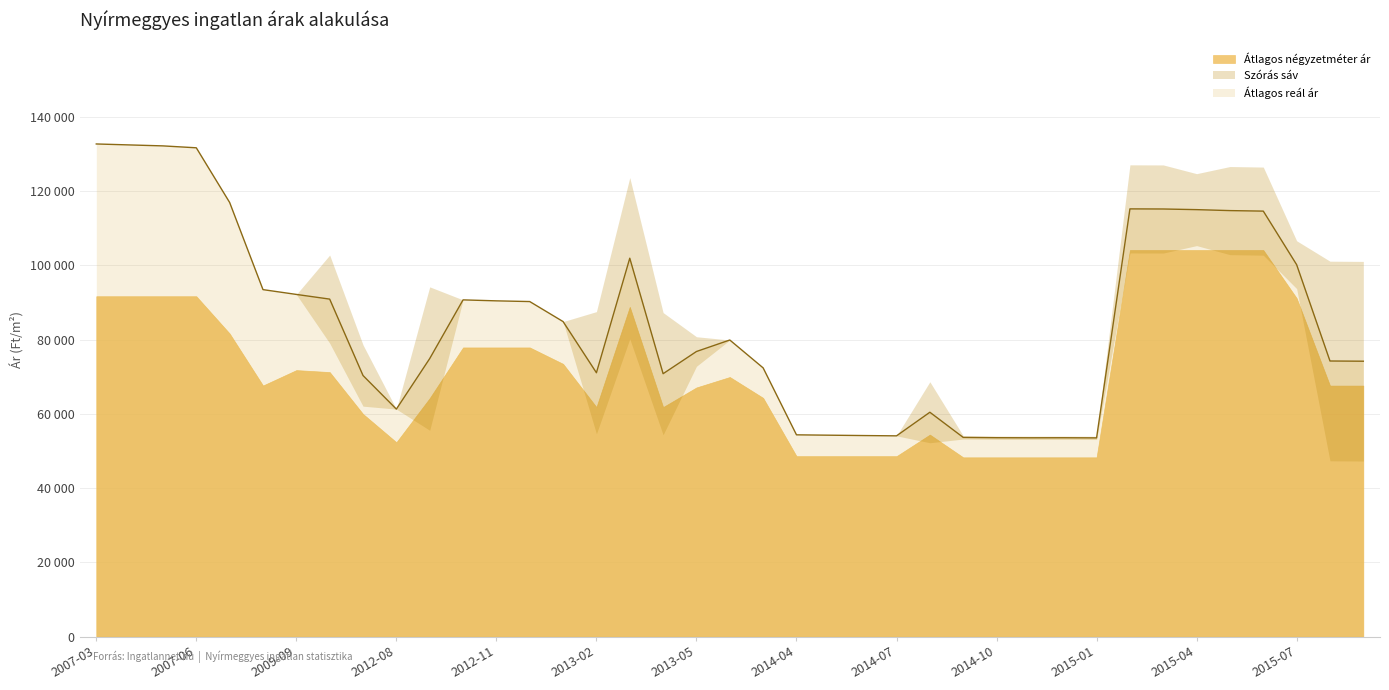

At which label is Átlagos reál ár closest to 93096?

2008-02